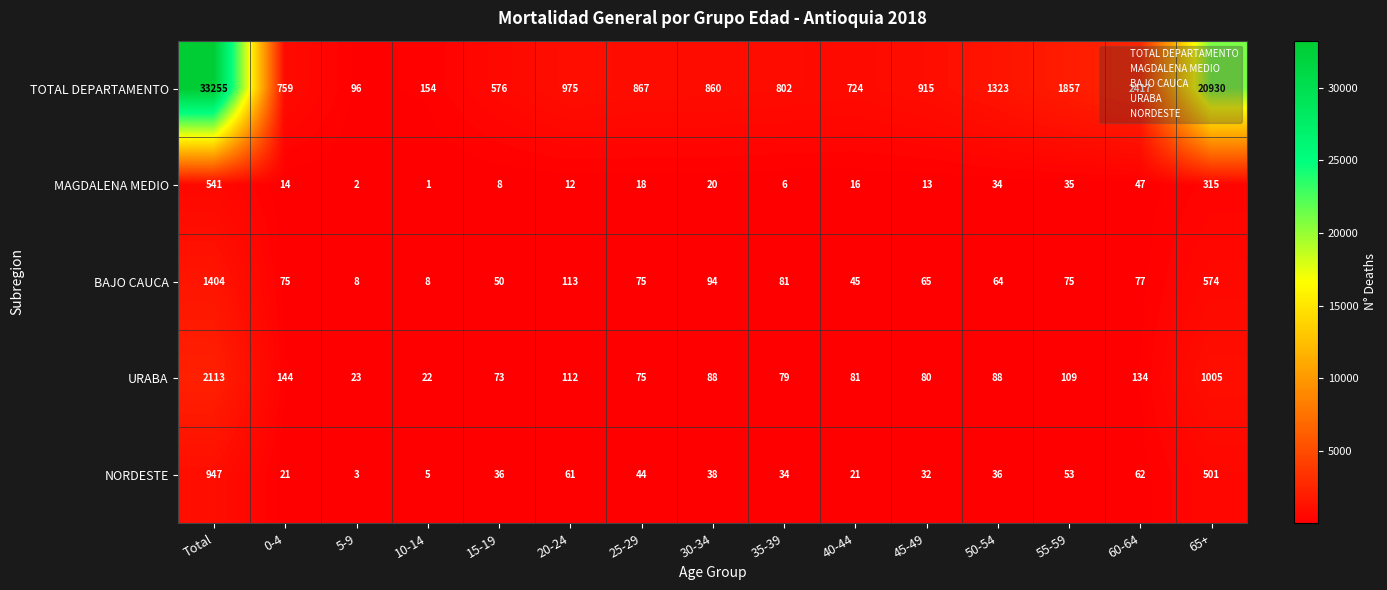

How many distinct data groups are displayed?

5